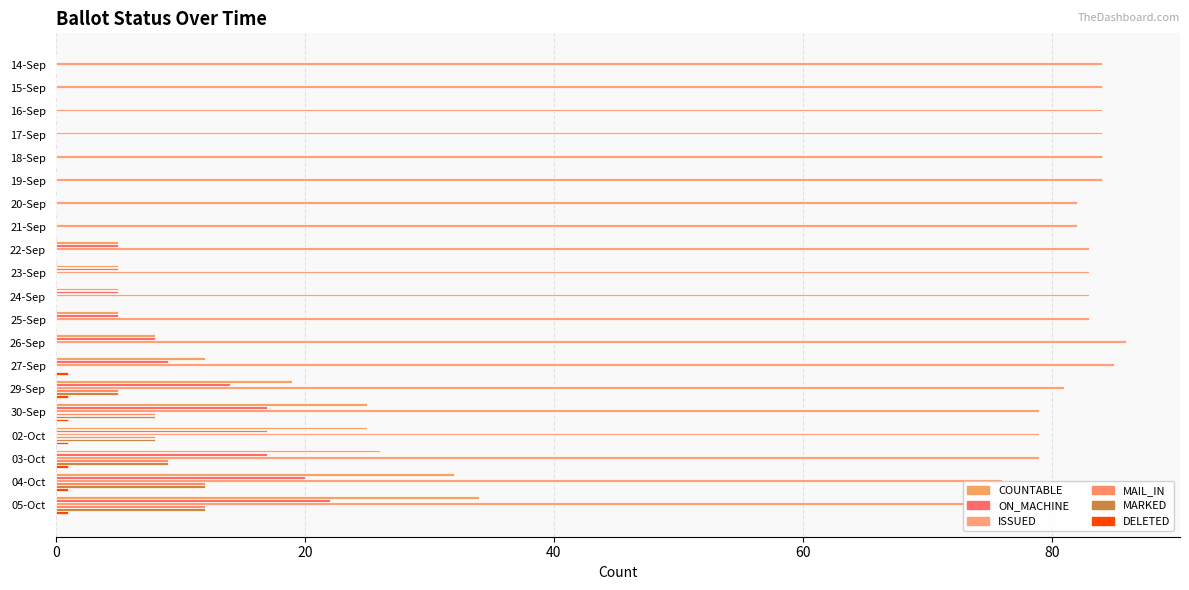

List the series in order of their peak value, lowest first.

DELETED, MAIL_IN, MARKED, ON_MACHINE, COUNTABLE, ISSUED